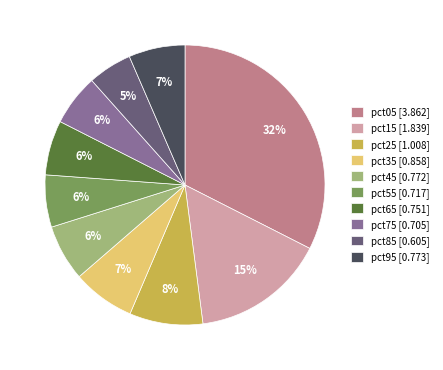

Between pct85 and pct95, which is larger?

pct95